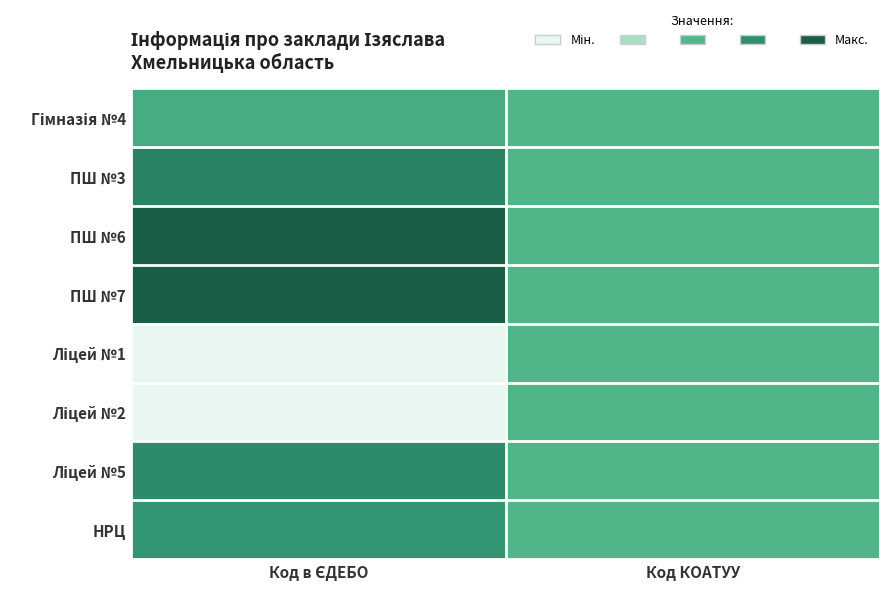

Between Код в ЄДЕБО and Код КОАТУУ, which is larger?

Код в ЄДЕБО